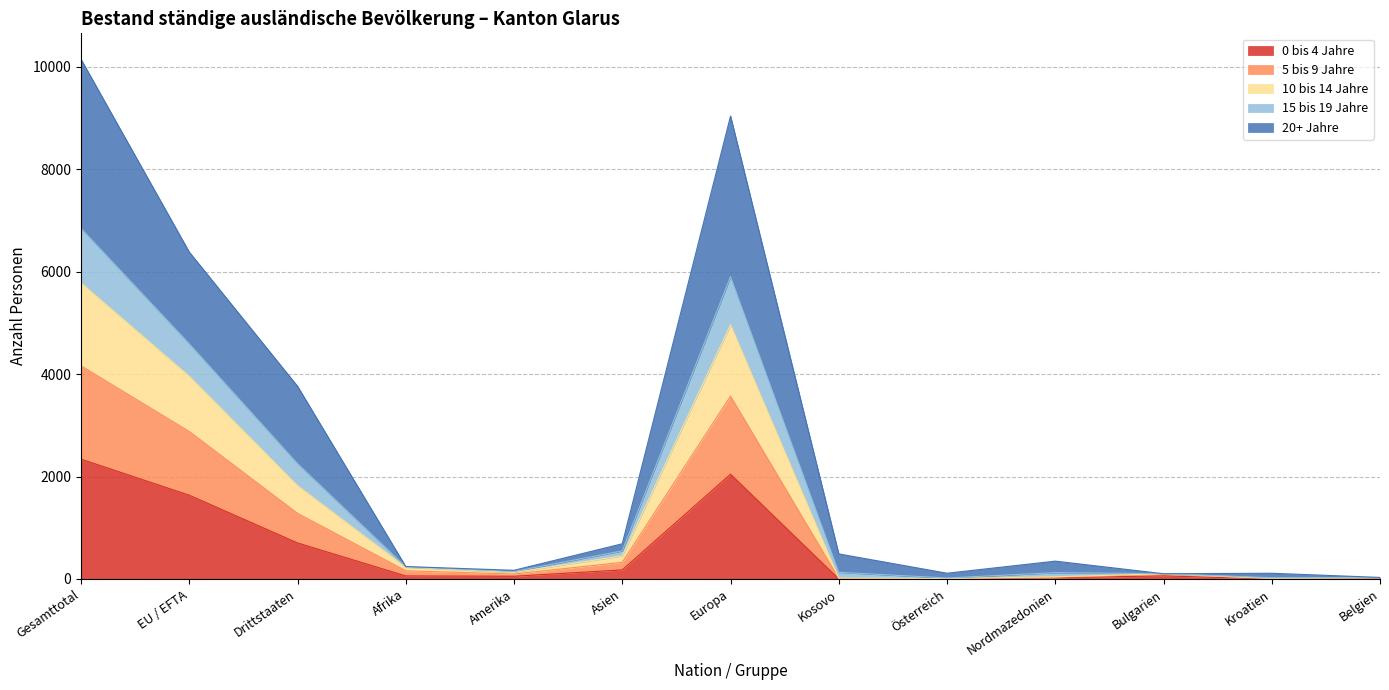

How many lines are shown in the chart?

5